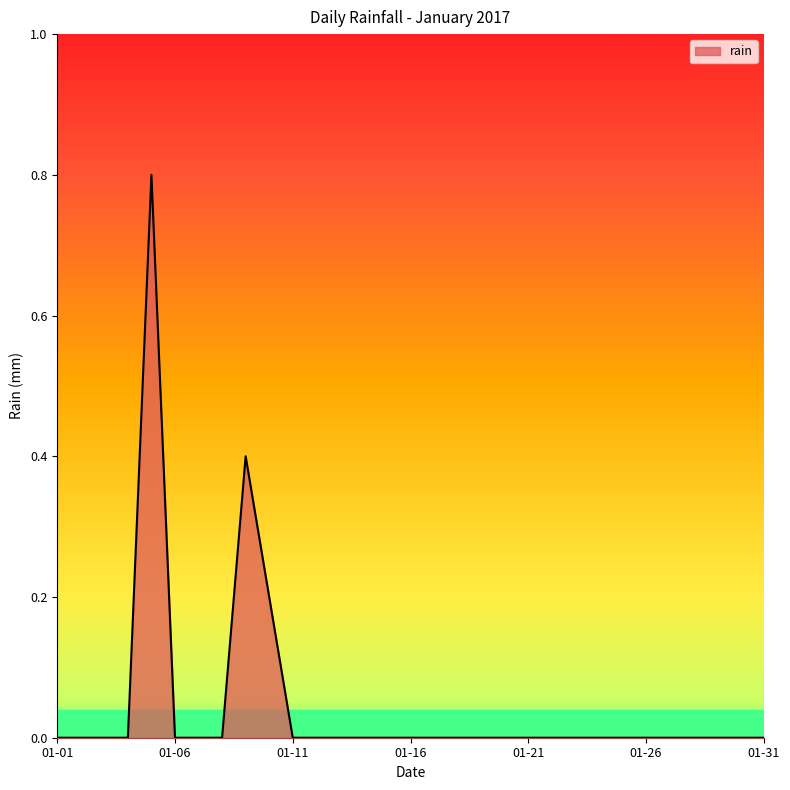

What is the maximum value shown in the chart?

0.8